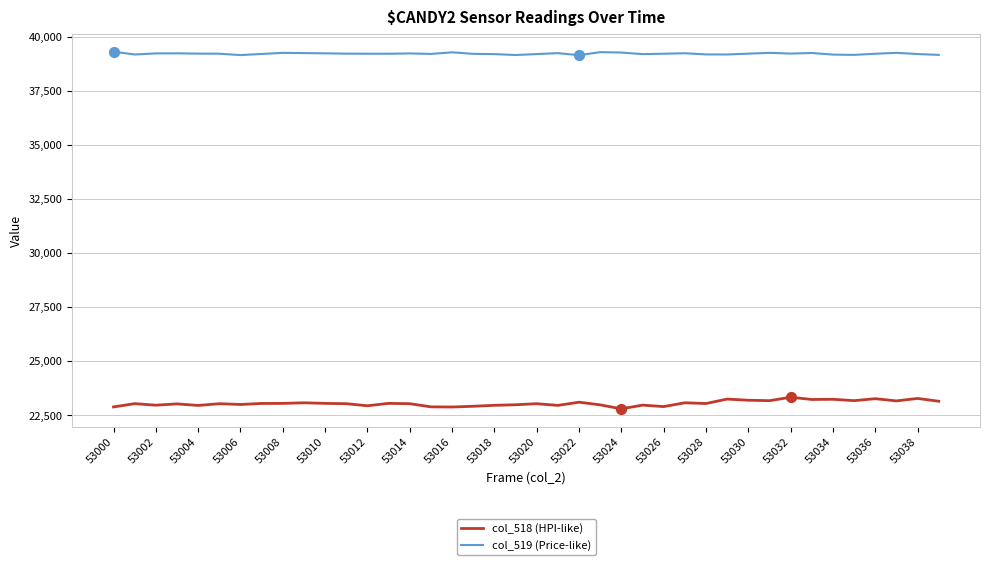

What is the minimum value for col_518 (HPI-like)?

22793